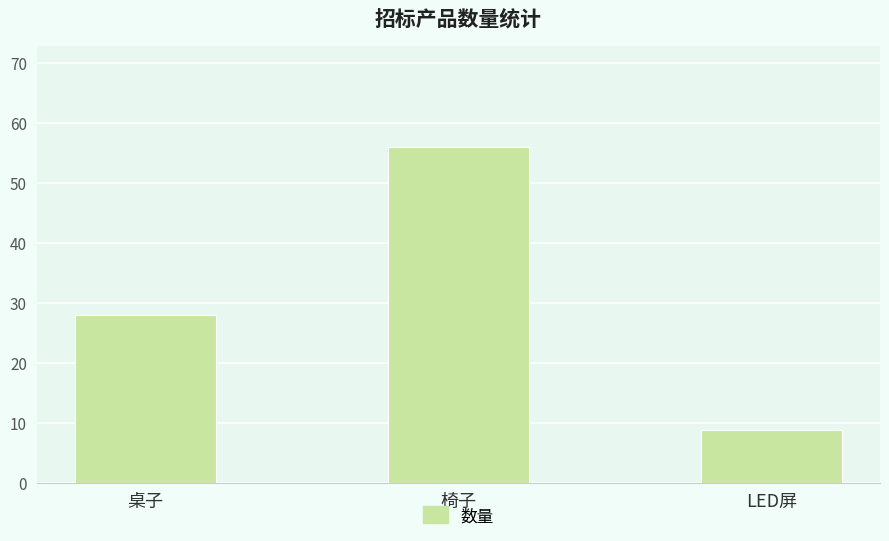

What is the greatest value displayed?

56.0